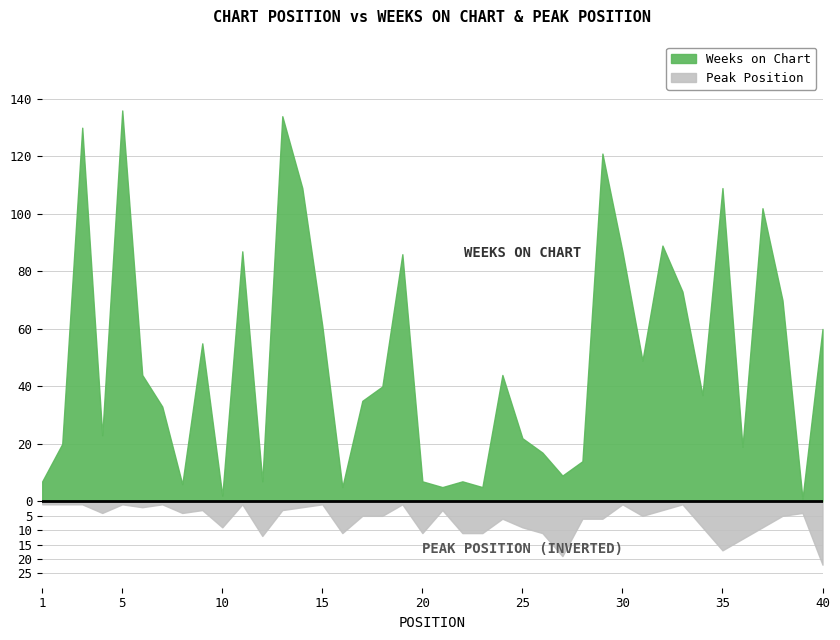

Is it true that Weeks on Chart equals 127 at 11?

False